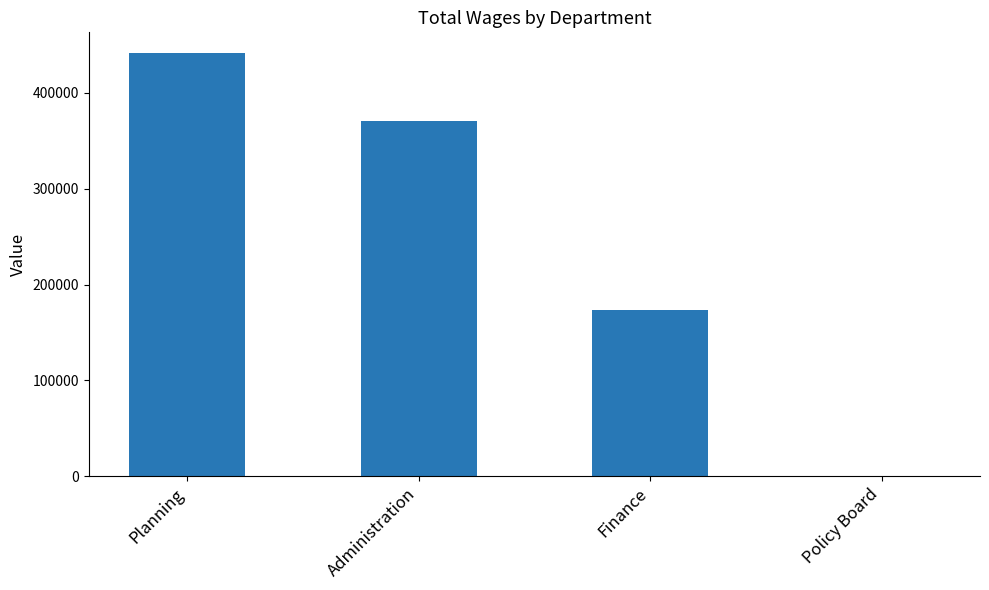

Reading left to right, extract all data points from this chart.

Planning=441113	Administration=370178	Finance=173594	Policy Board=0